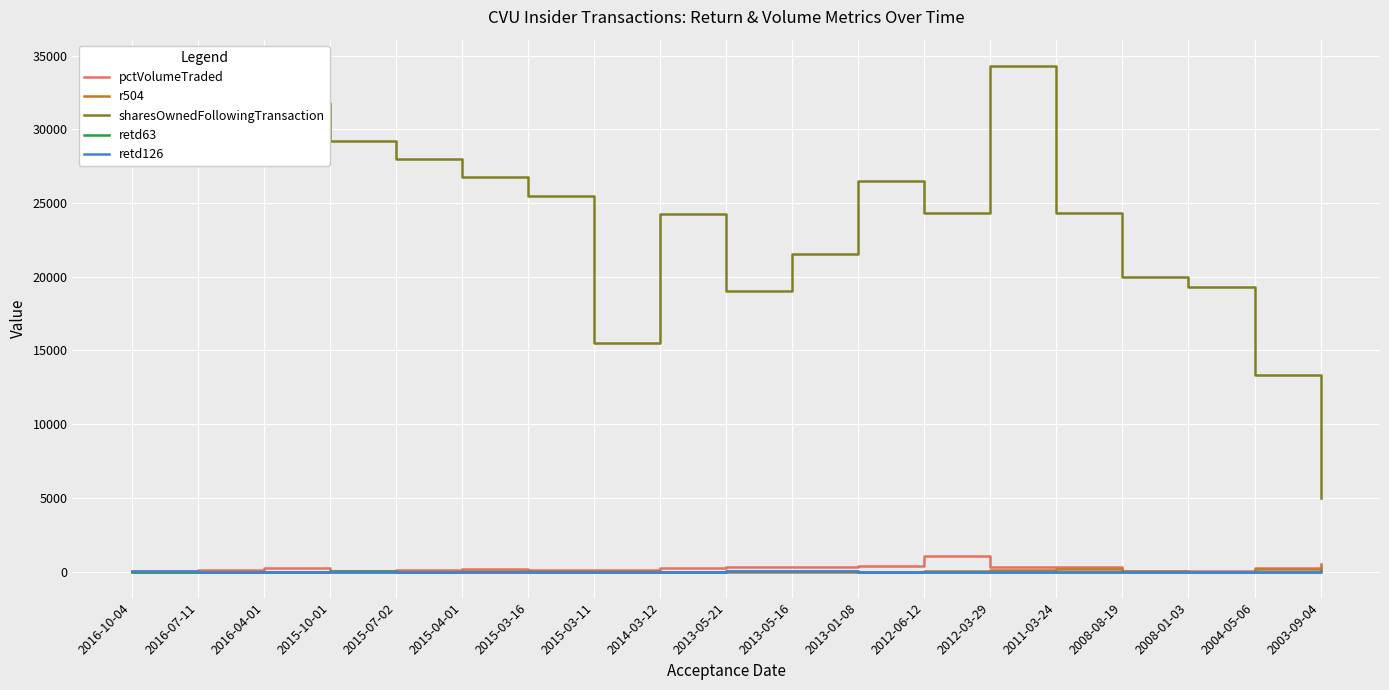

How many series are shown in this chart?

5